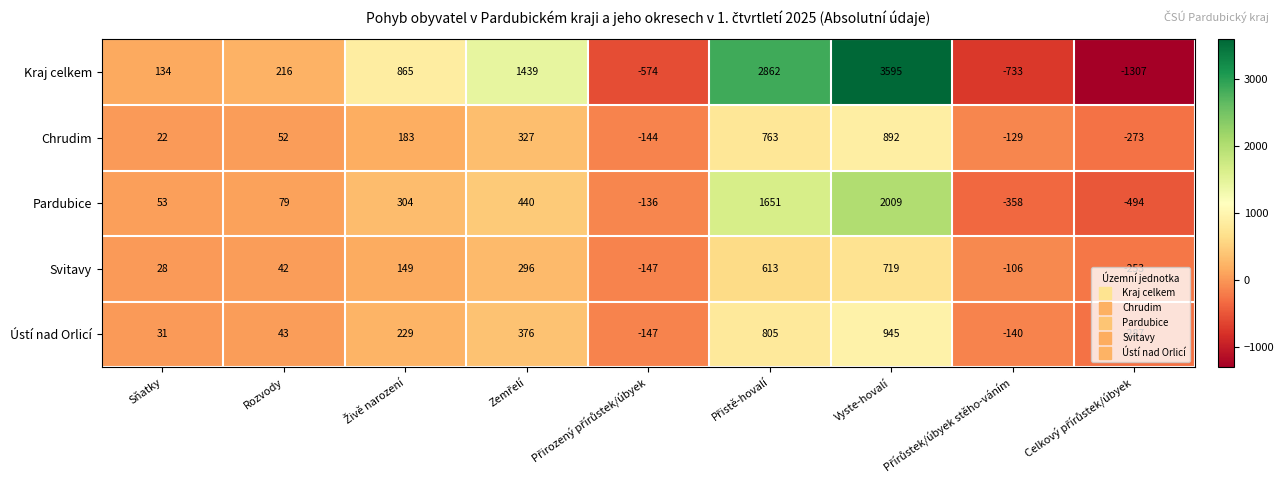

What is the difference between the highest and lowest values at Sňatky?

112